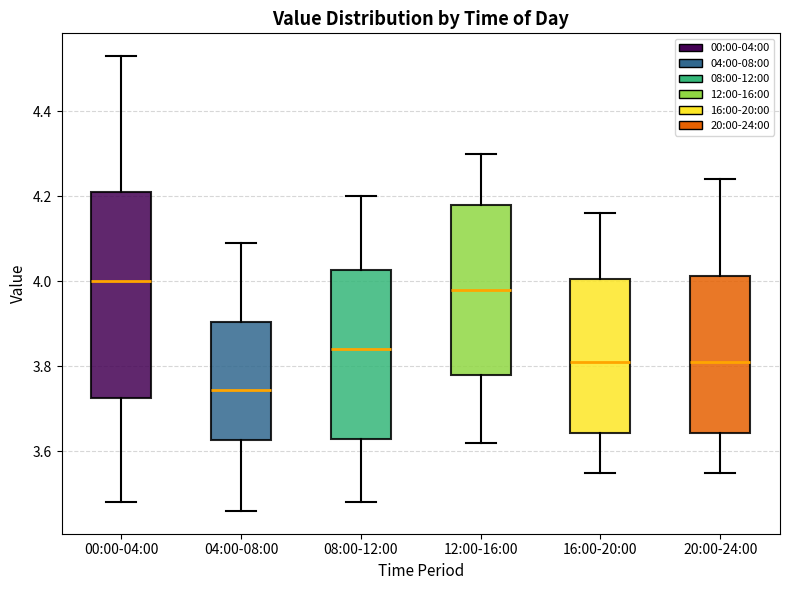

Comparing the boxes themselves (not the whiskers), which one is the tallest?

00:00-04:00